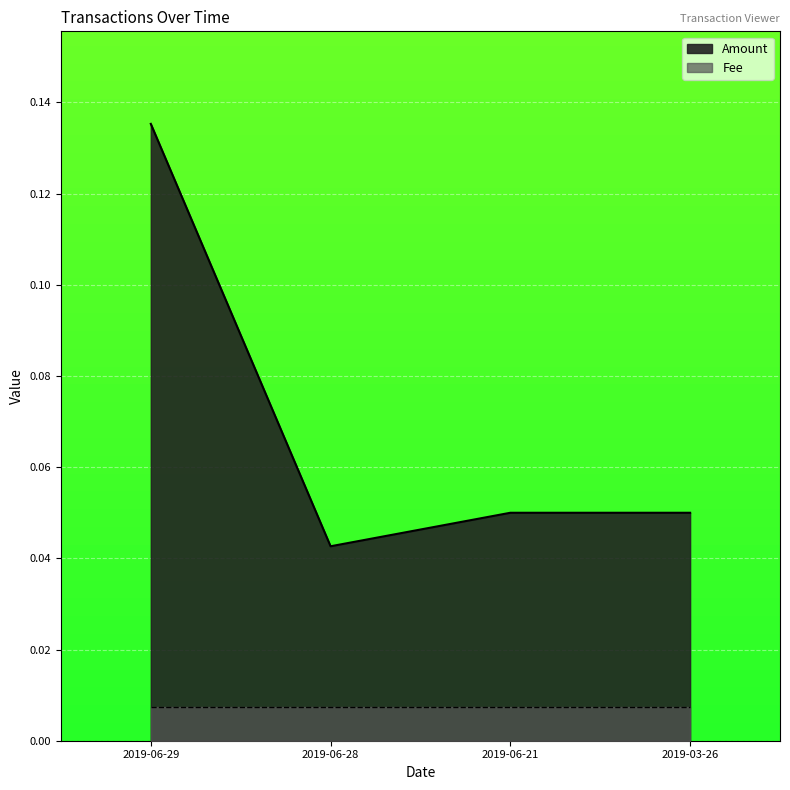

At which label is the value closest to 0?

2019-06-28